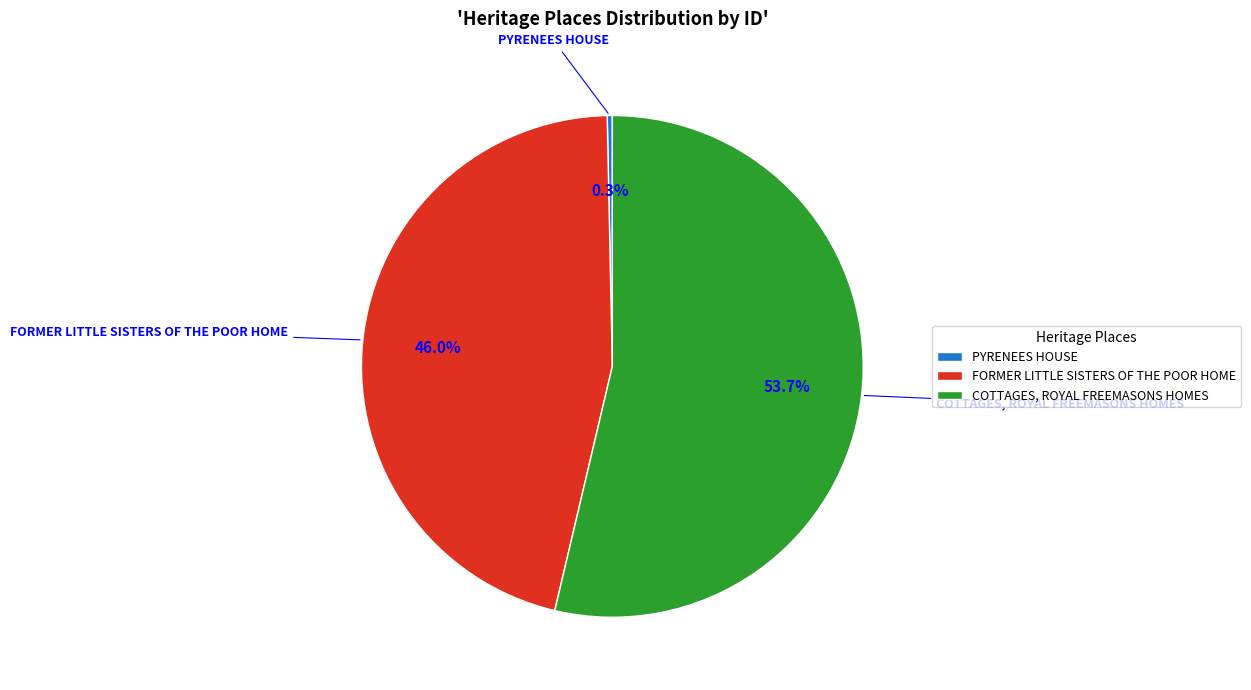

Count the number of slices in the pie.

3